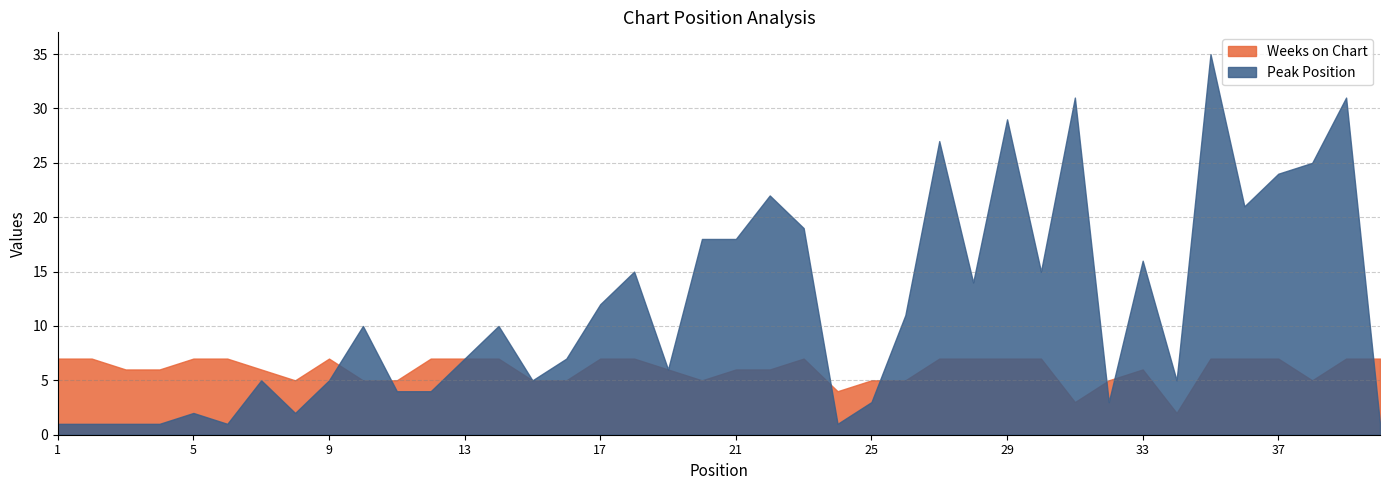

Does the chart have visible grid lines?

Yes